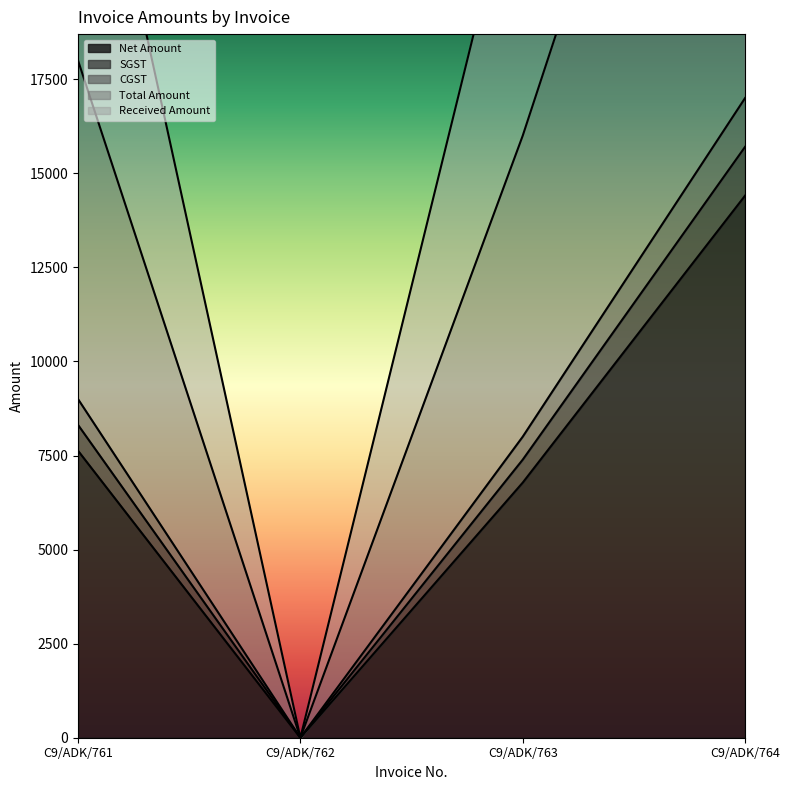

How many positive values does the Net Amount series have?

3